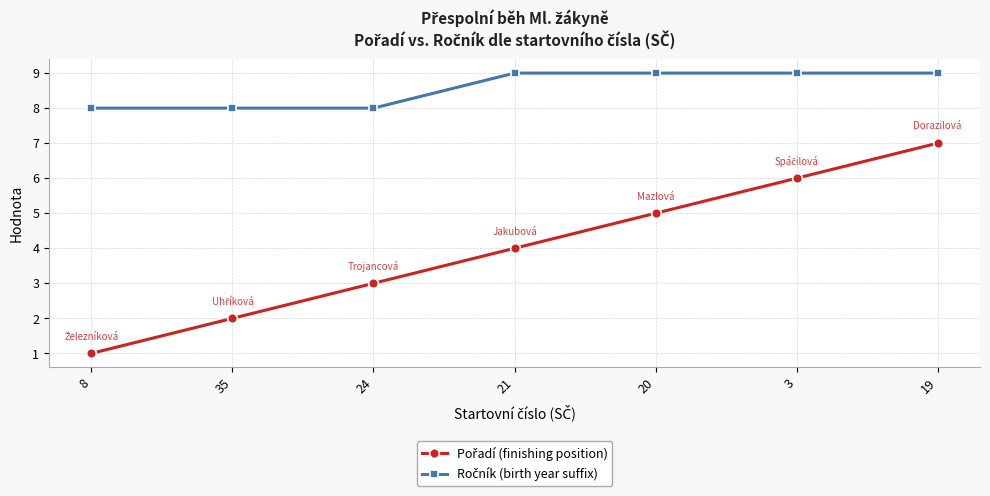

At which category is the sum across all series the highest?

19